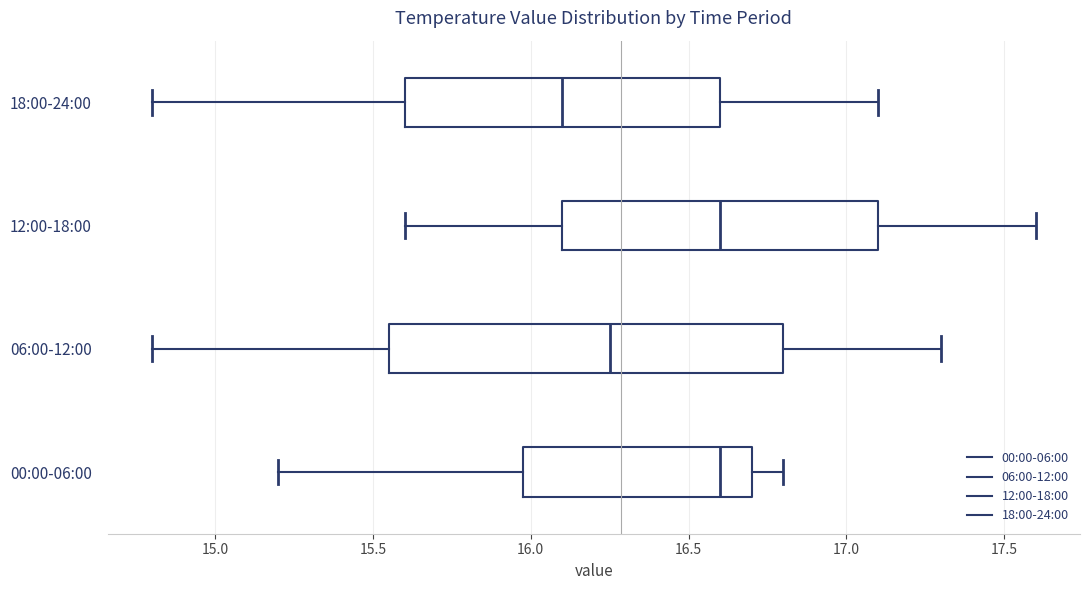

Reading bottom to top, read every box against the x-axis: the position of its median line, the range the box covers, and the ends of its whiskers. The values are not printed on the chart, so give them approximately, as read against the axis.

00:00-06:00: median 16.60, box 16.00 to 16.70, whiskers 15.20 to 16.80
06:00-12:00: median 16.25, box 15.55 to 16.80, whiskers 14.80 to 17.30
12:00-18:00: median 16.60, box 16.10 to 17.10, whiskers 15.60 to 17.60
18:00-24:00: median 16.10, box 15.60 to 16.60, whiskers 14.80 to 17.10